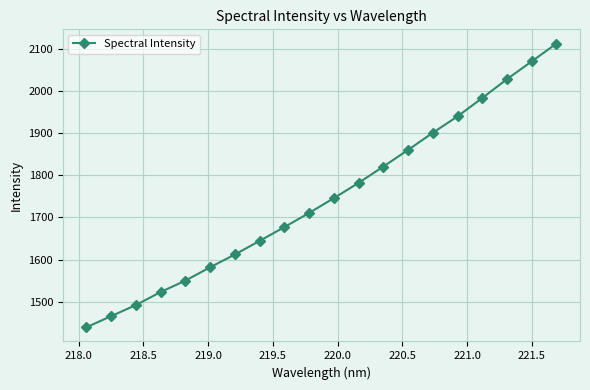

What is the minimum value shown in the chart?

1439.3